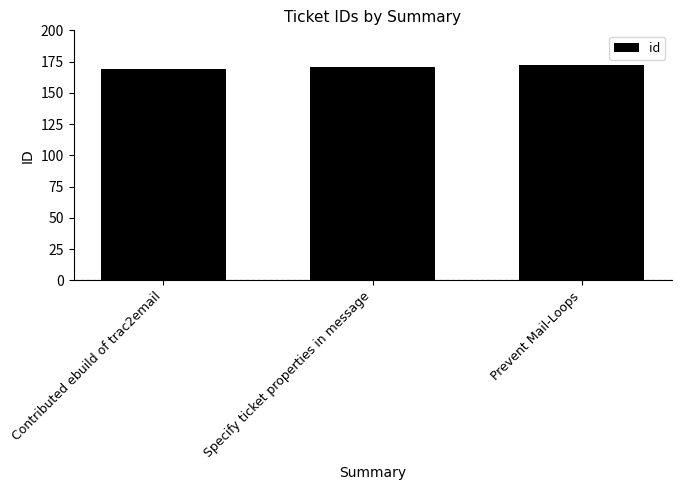

Reading left to right, what are all the values shown in this chart?

Contributed ebuild of trac2email=169	Specify ticket properties in message=171	Prevent Mail-Loops=172